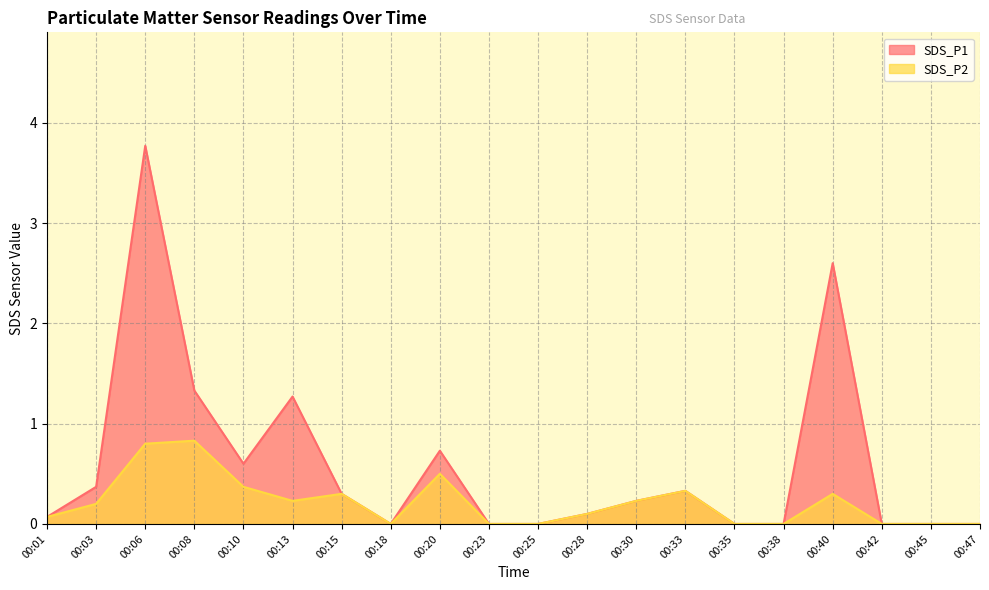

What is the maximum value shown in the chart?

3.8